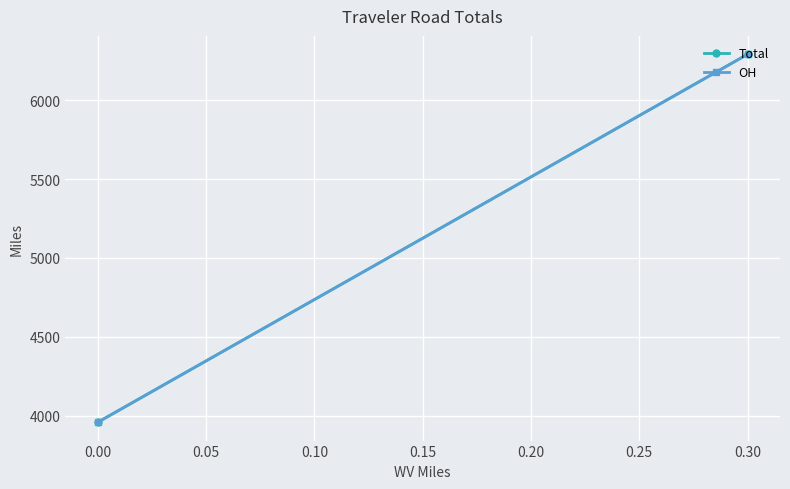

What is the sum of all OH values?

10249.8